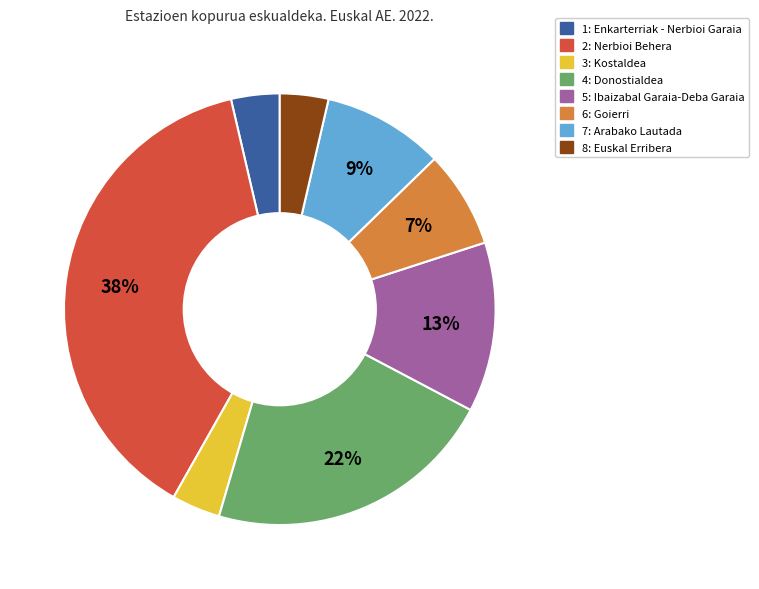

How many slices are in this pie chart?

8